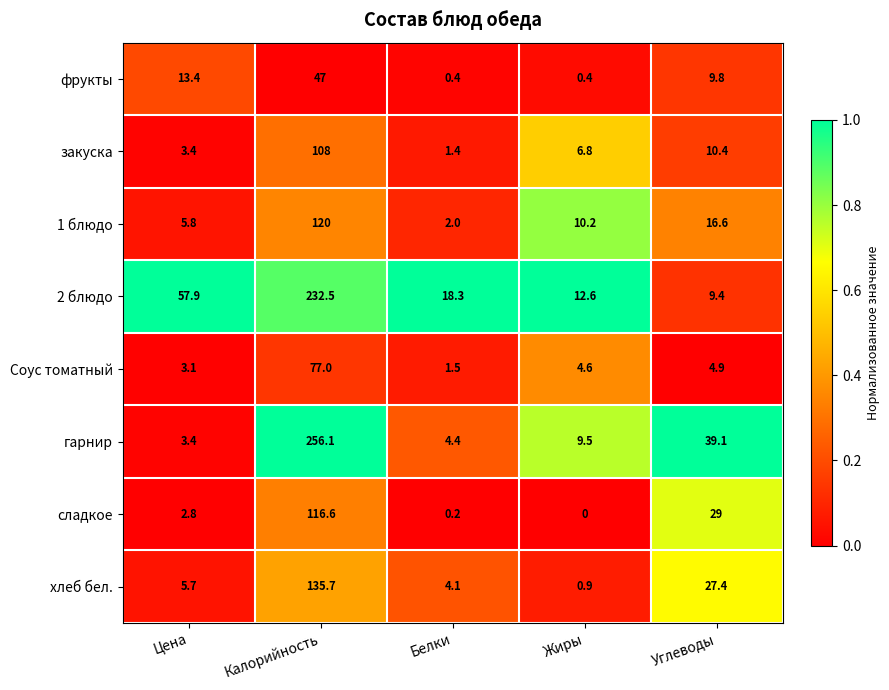

What is the total value across all series at Углеводы?

146.6